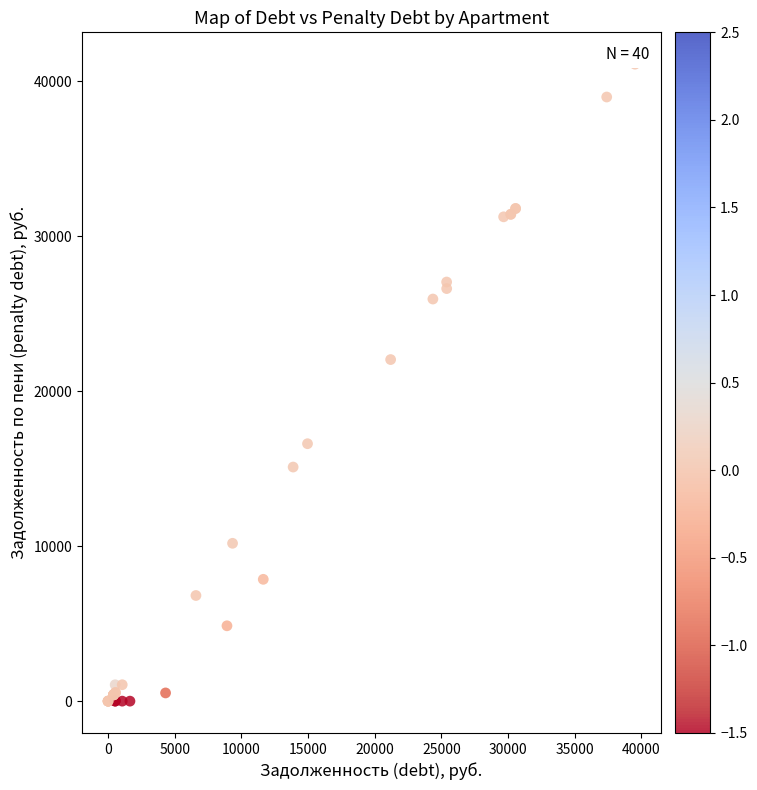

What Y value in the scatter plot is closest to 20551?

22041.4